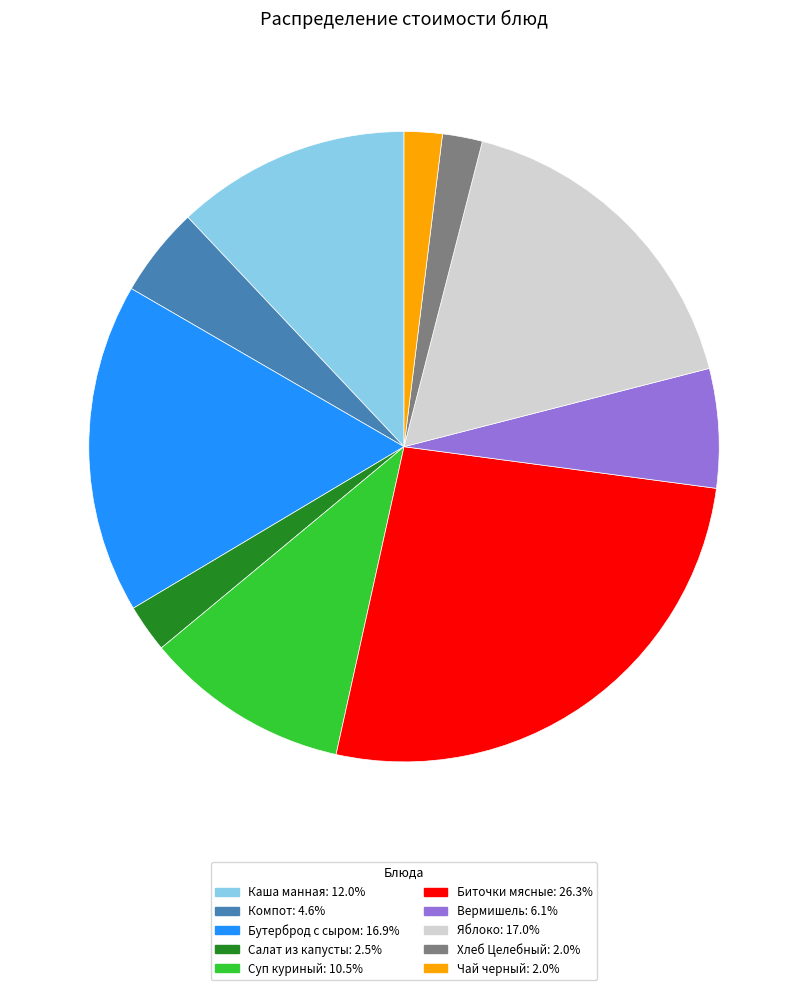

Is there any slice that represents more than half of the pie?

No